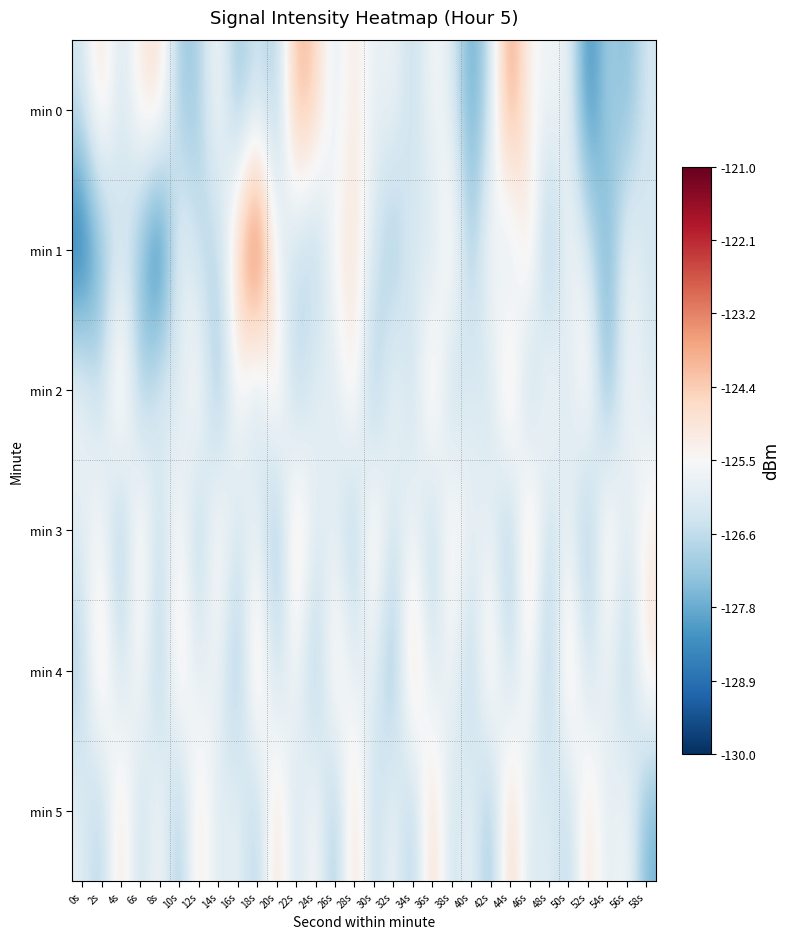

Reading left to right, what are all the values shown in this chart?

min 0: 0s=-126.4	2s=-124.6	4s=-126.4	6s=-125.1	8s=-124.6	10s=-127.2	12s=-127.1	14s=-125.3	16s=-127.4	18s=-126.3	20s=-127.2	22s=-123.8	24s=-124.4	26s=-126.1	28s=-124.9	30s=-126.0	32s=-125.6	34s=-126.7	36s=-125.5	38s=-126.0	40s=-128.0	42s=-126.5	44s=-123.3	46s=-125.5	48s=-125.7	50s=-125.7	52s=-128.6	54s=-126.9	56s=-127.6	58s=-126.3
min 1: 0s=-129.2	2s=-127.7	4s=-126.2	6s=-127.4	8s=-129.5	10s=-125.5	12s=-126.7	14s=-126.9	16s=-124.3	18s=-121.9	20s=-125.8	22s=-126.5	24s=-127.1	26s=-125.3	28s=-124.8	30s=-126.2	32s=-127.4	34s=-125.9	36s=-126.6	38s=-124.7	40s=-127.3	42s=-125.1	44s=-126.8	46s=-124.5	48s=-127.7	50s=-125.4	52s=-126.1	54s=-127.9	56s=-125.6	58s=-126.3
min 2: 0s=-125.5	2s=-126.7	4s=-124.3	6s=-127.2	8s=-125.8	10s=-126.4	12s=-124.9	14s=-127.6	16s=-125.2	18s=-126.9	20s=-124.6	22s=-127.1	24s=-125.7	26s=-126.3	28s=-124.8	30s=-127.5	32s=-125.3	34s=-126.8	36s=-124.4	38s=-127.0	40s=-125.9	42s=-126.6	44s=-124.1	46s=-127.3	48s=-125.0	50s=-126.5	52s=-124.7	54s=-127.8	56s=-125.4	58s=-126.2
min 3: 0s=-126.1	2s=-125.3	4s=-127.5	6s=-124.7	8s=-126.8	10s=-125.1	12s=-127.2	14s=-124.9	16s=-126.4	18s=-125.6	20s=-127.7	22s=-124.3	24s=-126.2	26s=-125.8	28s=-127.3	30s=-124.5	32s=-126.6	34s=-125.4	36s=-127.1	38s=-124.8	40s=-126.0	42s=-125.7	44s=-127.4	46s=-124.2	48s=-126.9	50s=-125.5	52s=-127.6	54s=-124.6	56s=-126.3	58s=-125.2
min 4: 0s=-127.0	2s=-124.4	4s=-126.7	6s=-125.1	8s=-127.3	10s=-124.6	12s=-126.2	14s=-125.5	16s=-127.6	18s=-124.2	20s=-126.8	22s=-125.3	24s=-127.4	26s=-124.7	28s=-126.1	30s=-125.8	32s=-127.7	34s=-124.1	36s=-126.5	38s=-125.4	40s=-127.2	42s=-124.5	44s=-126.9	46s=-125.0	48s=-127.5	50s=-124.3	52s=-126.6	54s=-125.6	56s=-127.1	58s=-124.8
min 5: 0s=-125.9	2s=-127.1	4s=-124.5	6s=-126.8	8s=-125.2	10s=-127.4	12s=-124.7	14s=-126.3	16s=-125.6	18s=-127.2	20s=-124.4	22s=-126.6	24s=-125.1	26s=-127.5	28s=-124.3	30s=-126.9	32s=-125.4	34s=-127.3	36s=-124.2	38s=-126.7	40s=-125.5	42s=-127.6	44s=-124.1	46s=-126.4	48s=-125.8	50s=-127.0	52s=-124.6	54s=-126.2	56s=-125.3	58s=-127.7